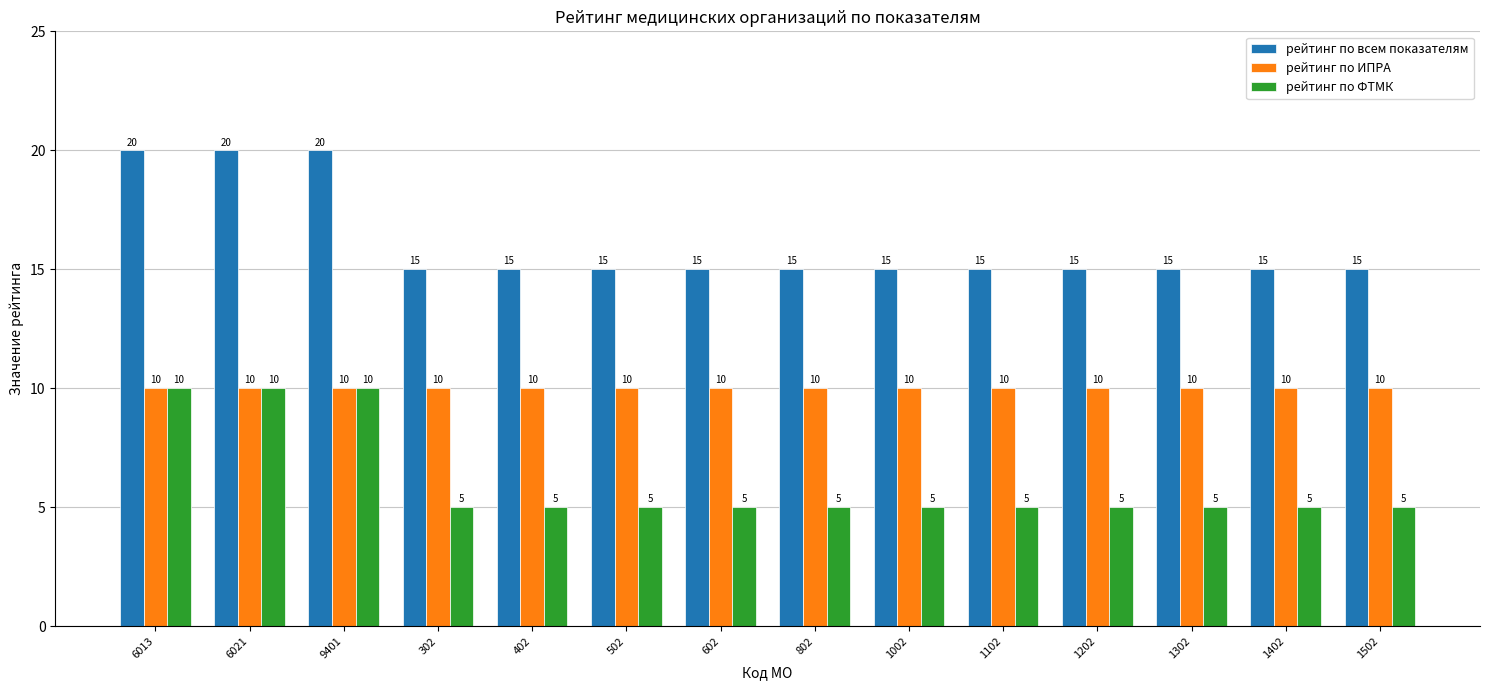

List the series in order of their overall mean, lowest first.

рейтинг по ФТМК, рейтинг по ИПРА, рейтинг по всем показателям